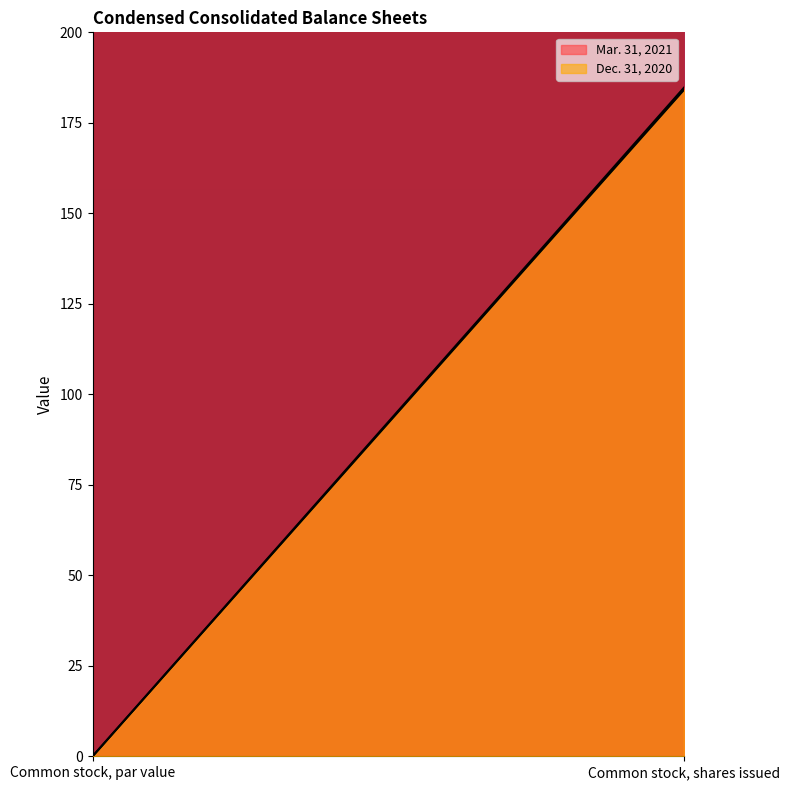

At how many categories does at least one series exceed 14?

1